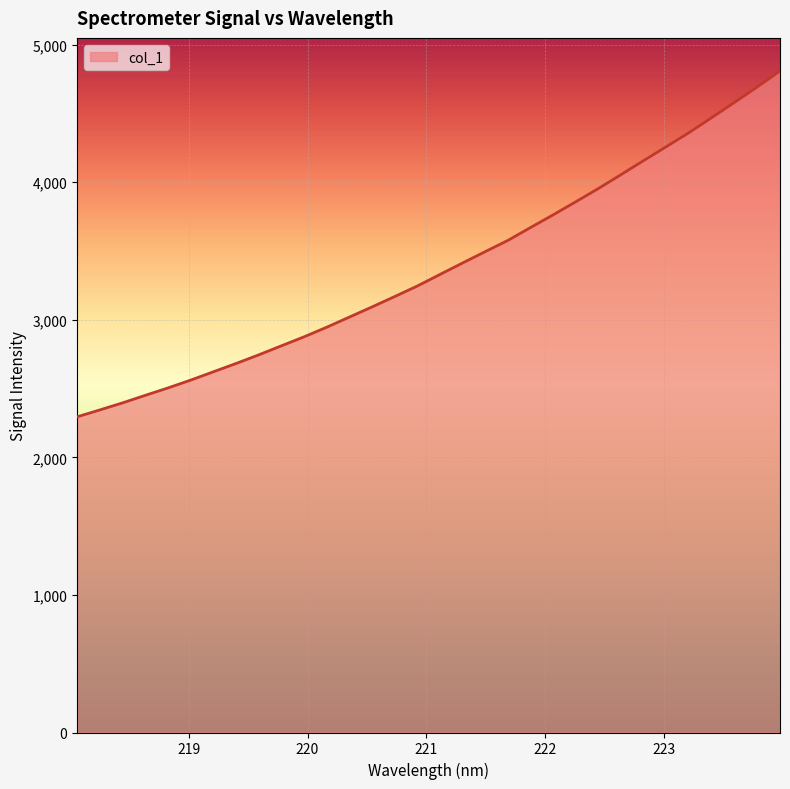

Is it true that the value at 218.6332 is 2450.6?

True